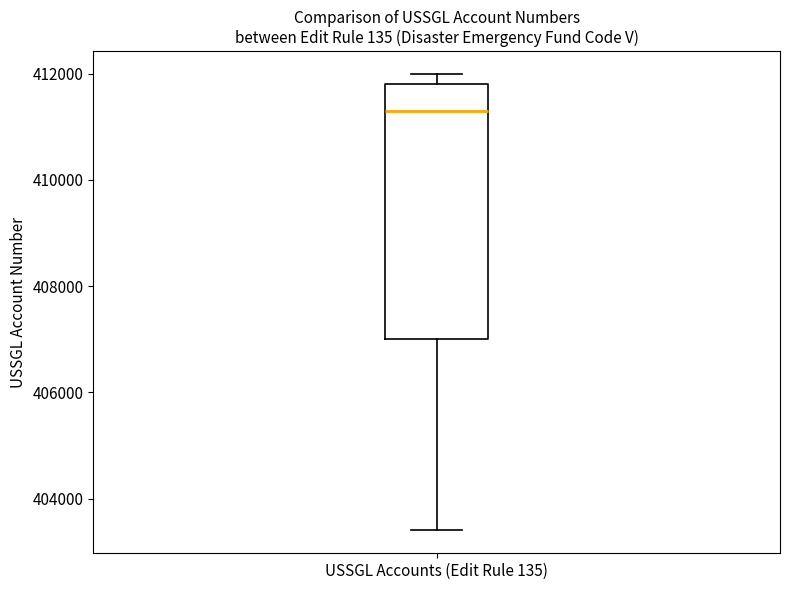

Transcribe this box plot: give where the median line is, the range the box spans, and where the two whiskers end, as read against the y-axis. The values are not printed on the chart, so give them approximately, as read against the axis.

median 411400, box 407000 to 411800, whiskers 403400 to 412000